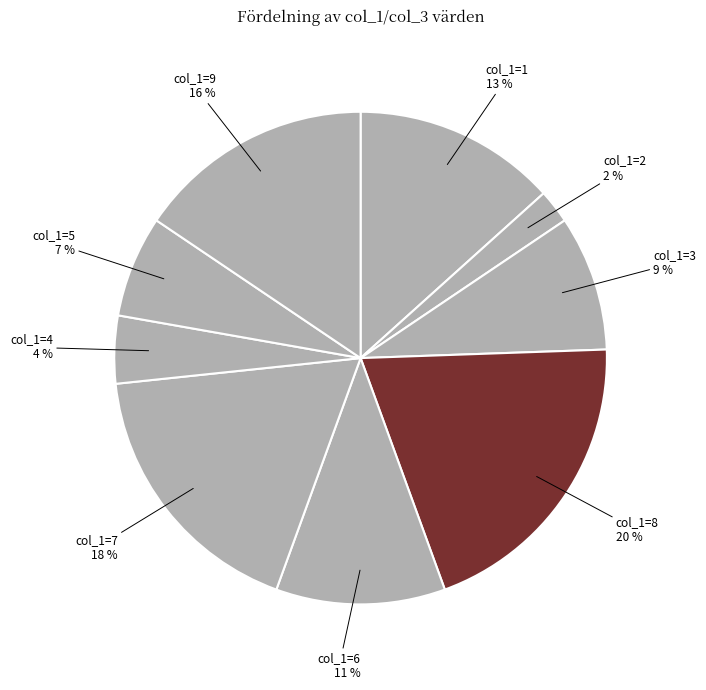

Does any single category account for the majority?

No